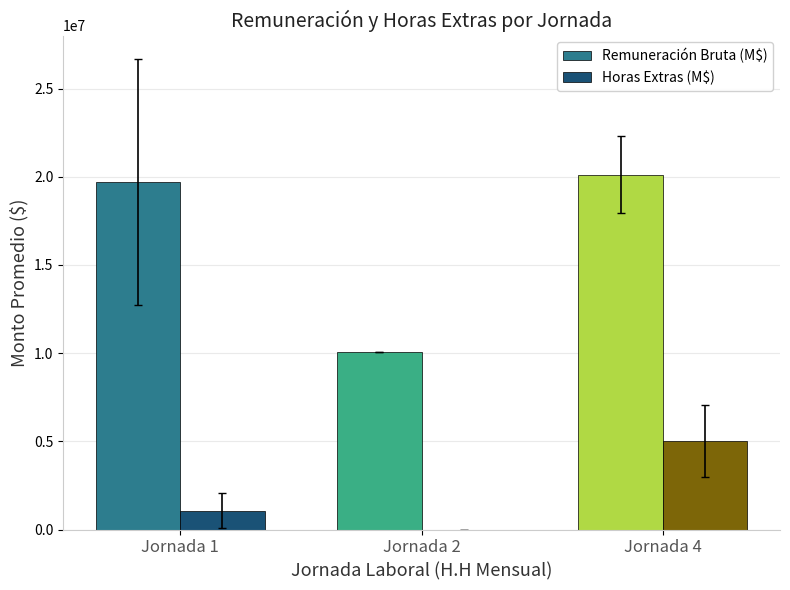

Is the value of Horas Extras (M$) at Jornada 1 greater than the value of Remuneración Bruta (M$) at Jornada 4?

No